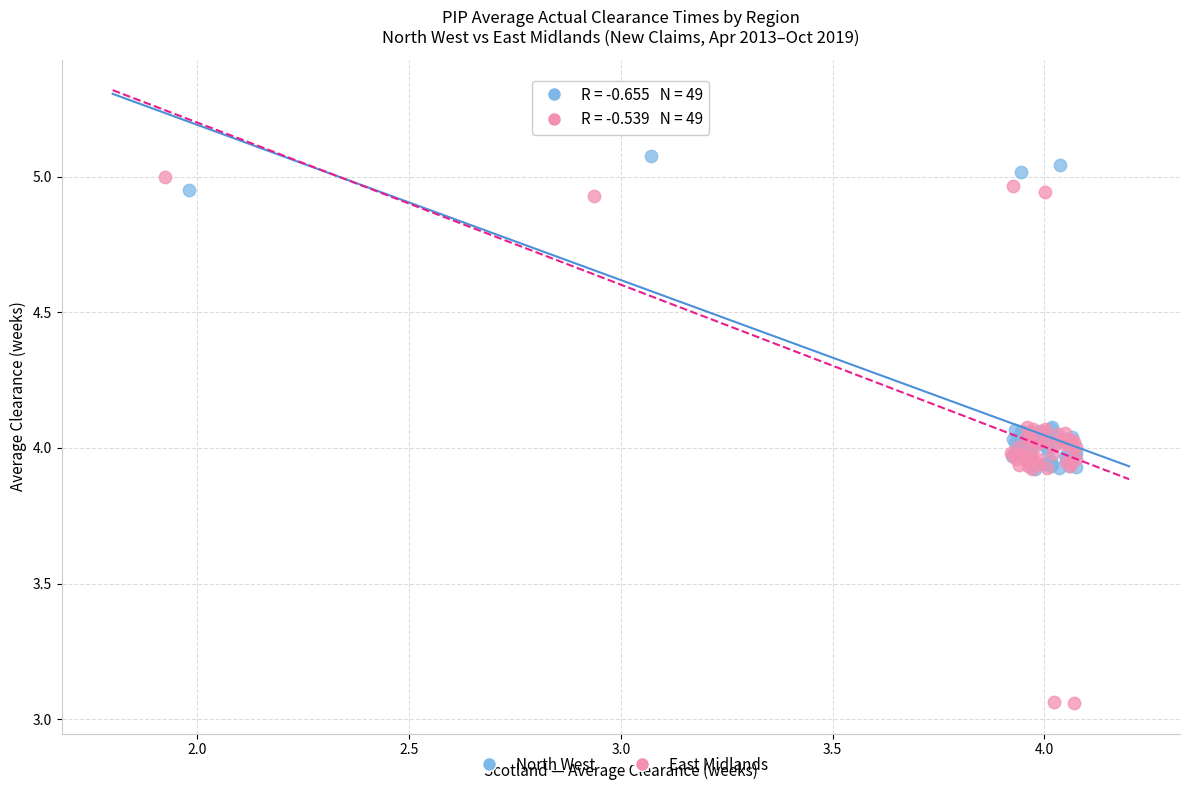

Which series has the widest spread of Y values?

East Midlands